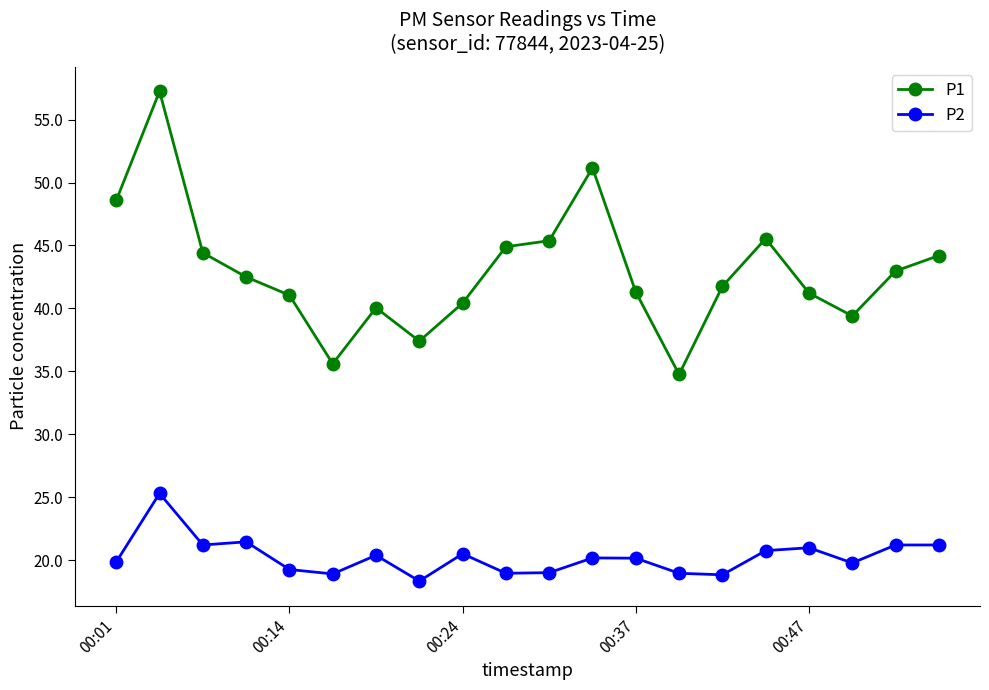

True or false: P1 has more than 2 points higher than both neighbors.

True